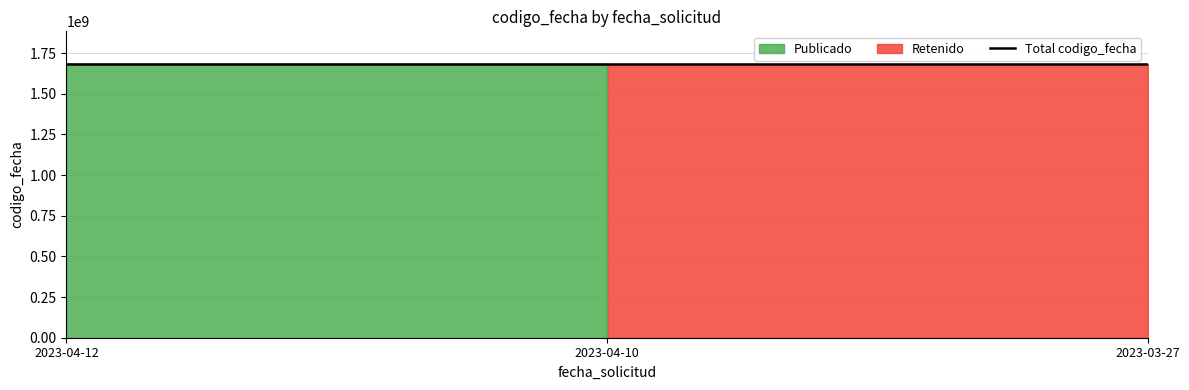

Which label corresponds to the smallest value in the chart?

2023-03-27